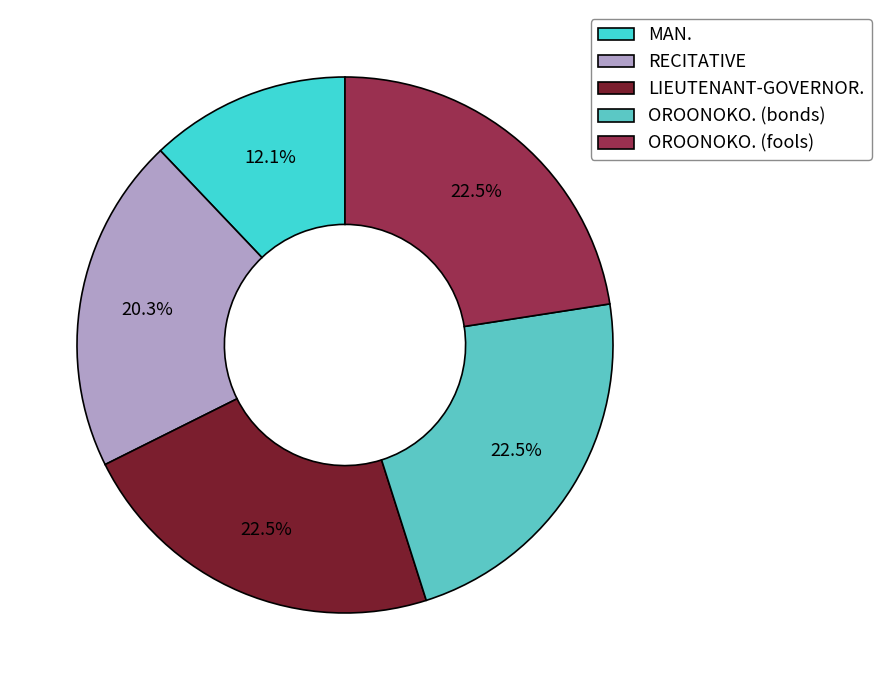

Is there any slice that represents more than half of the pie?

No